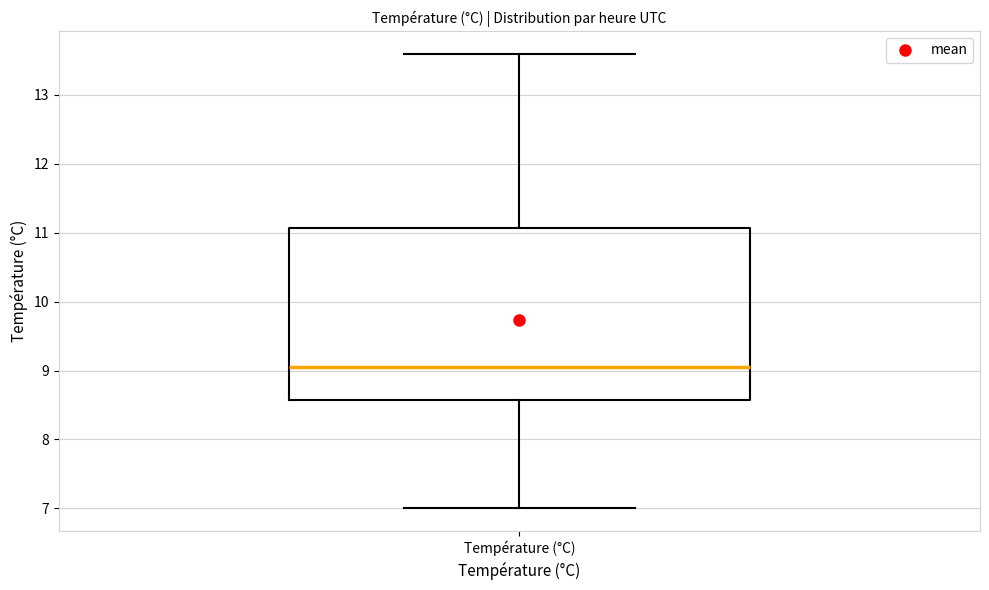

Transcribe this box plot: give where the median line is, the range the box spans, and where the two whiskers end, as read against the y-axis. The values are not printed on the chart, so give them approximately, as read against the axis.

median 9.1, box 8.6 to 11.1, whiskers 7.0 to 13.6